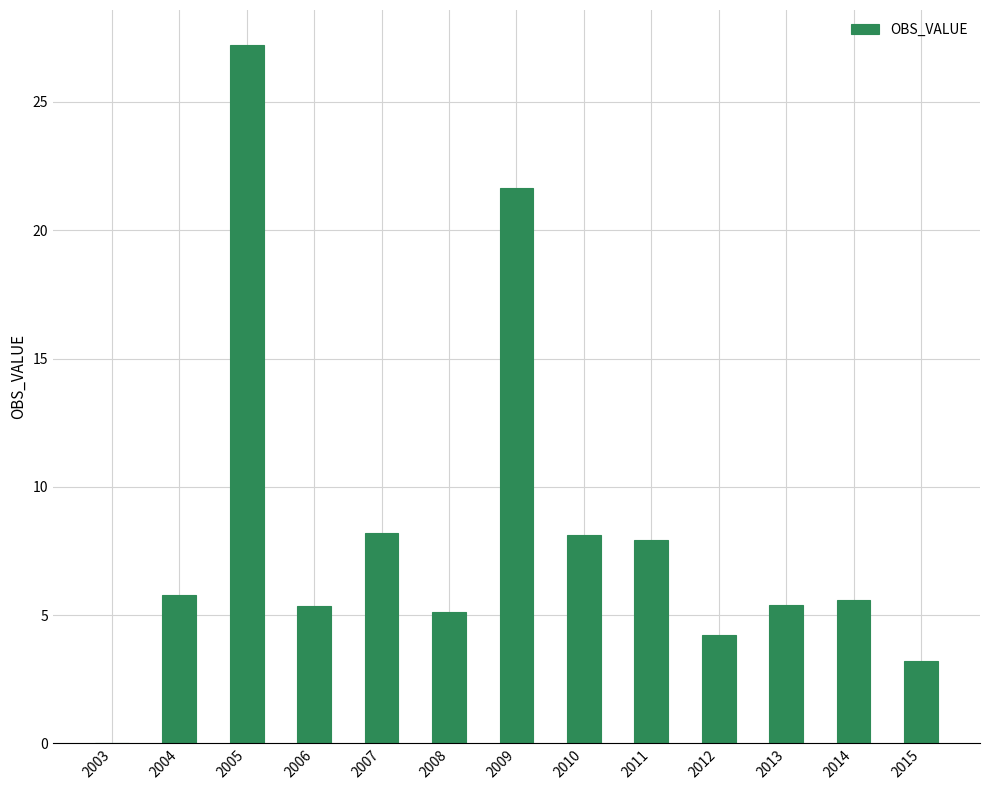

What is the change in value from 2004 to 2012?

-1.6